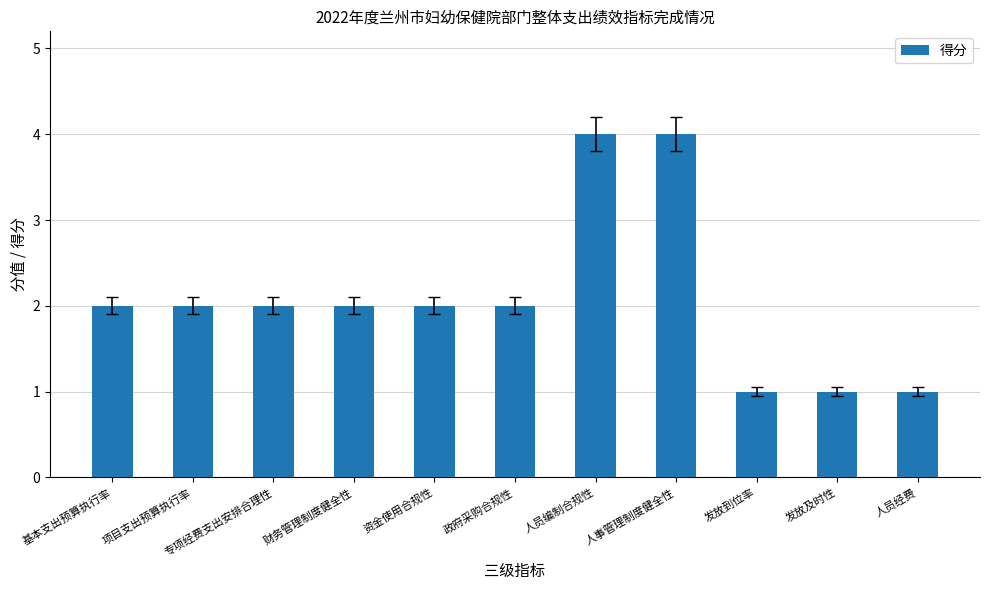

What is the ratio of the value at 政府采购合规性 to the value at 人员经费?

2.0